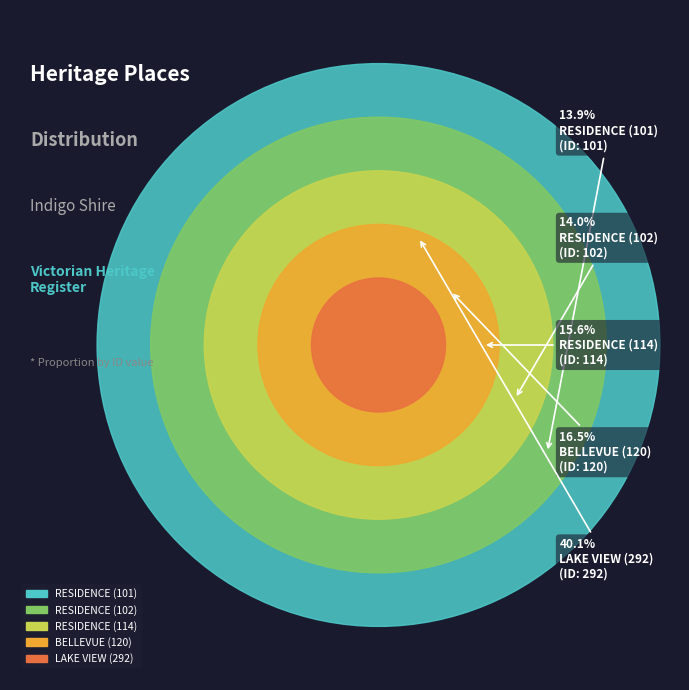

Between RESIDENCE (114) and LAKE VIEW (292), which is larger?

LAKE VIEW (292)